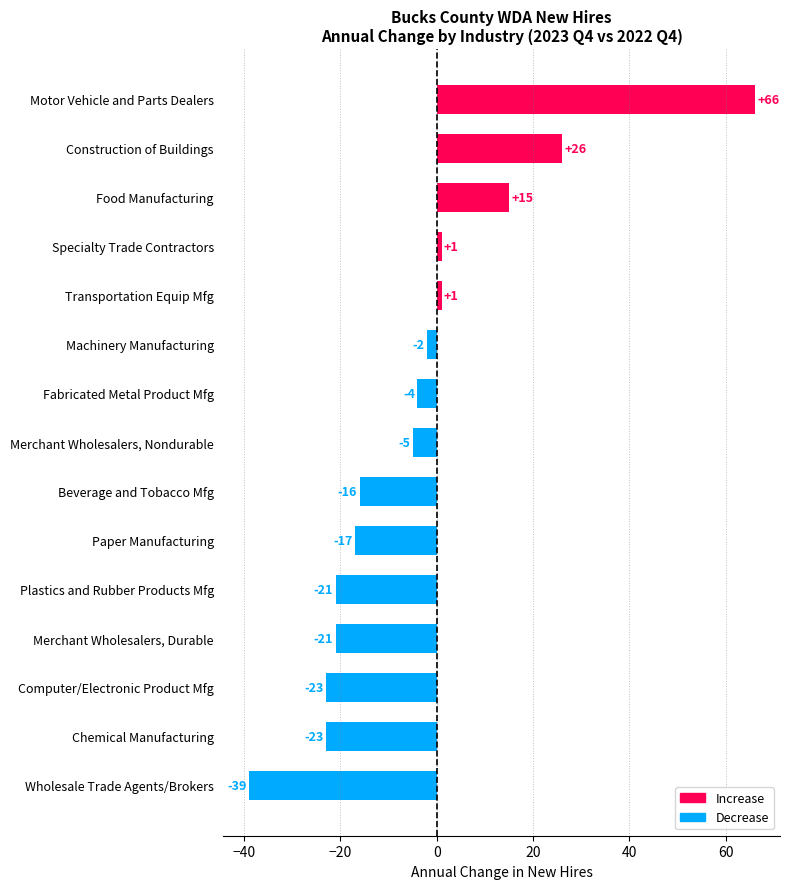

What is the difference between the maximum and minimum values?

105